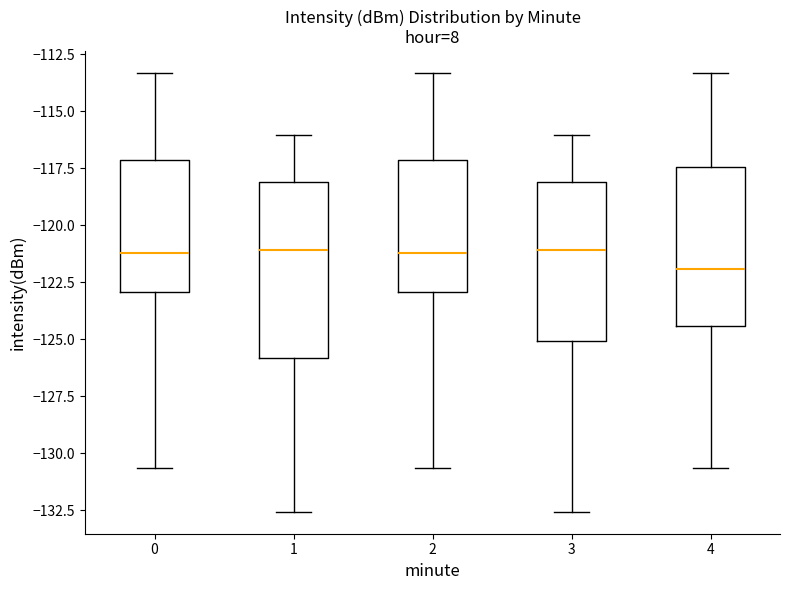

Which box is the tallest, from its lower edge to its upper edge?

1